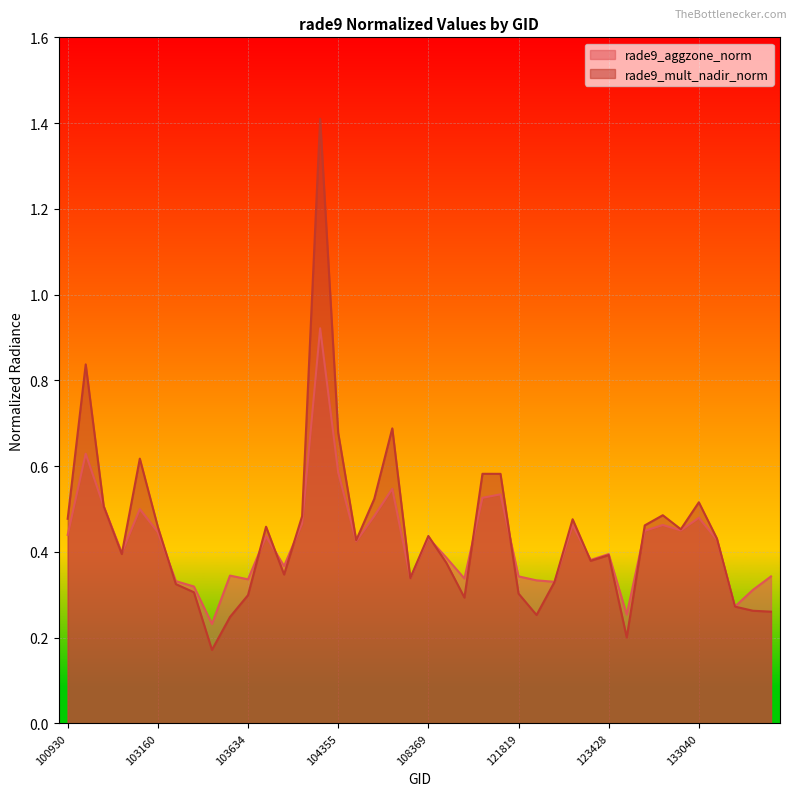

Reading left to right, list all the values displayed in this chart.

rade9_aggzone_norm: 0.4	0.6	0.5	0.4	0.5	0.4	0.3	0.3	0.2	0.3	0.3	0.4	0.4	0.5	0.9	0.6	0.4	0.5	0.5	0.3	0.4	0.4	0.3	0.5	0.5	0.3	0.3	0.3	0.5	0.4	0.4	0.3	0.4	0.5	0.5	0.5	0.4	0.3	0.3	0.3
rade9_mult_nadir_norm: 0.5	0.8	0.5	0.4	0.6	0.5	0.3	0.3	0.2	0.2	0.3	0.5	0.3	0.5	1.4	0.7	0.4	0.5	0.7	0.3	0.4	0.4	0.3	0.6	0.6	0.3	0.3	0.3	0.5	0.4	0.4	0.2	0.5	0.5	0.5	0.5	0.4	0.3	0.3	0.3